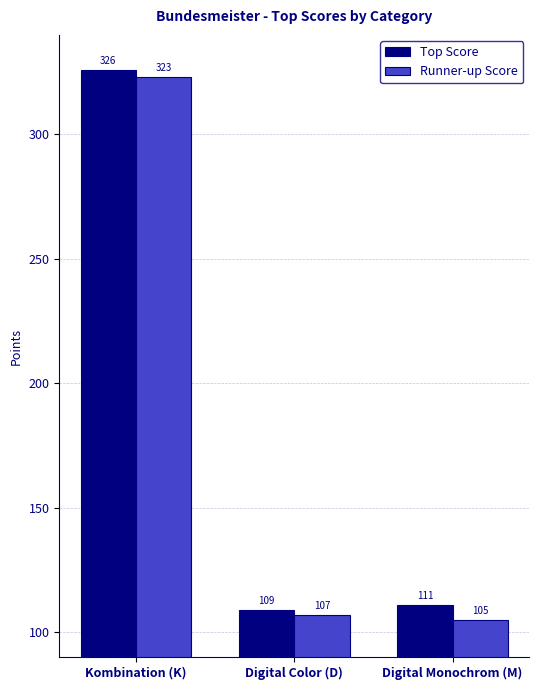

How many bars are there in total?

6